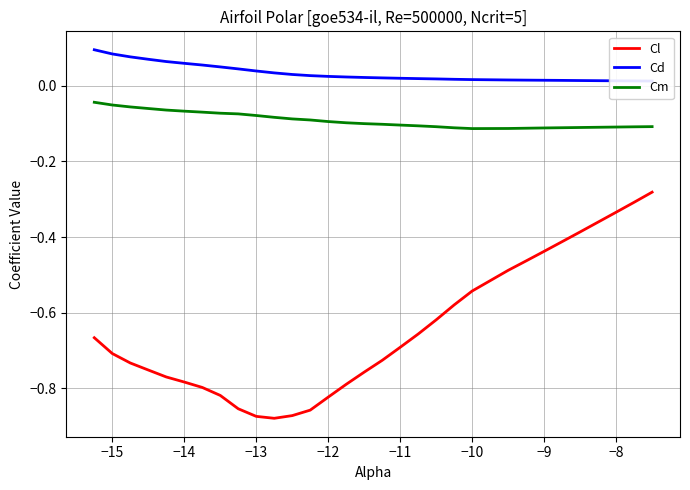

Reading left to right, what are all the values shown in this chart?

Cl: -0.7	-0.7	-0.7	-0.8	-0.8	-0.8	-0.8	-0.8	-0.9	-0.9	-0.9	-0.9	-0.9	-0.8	-0.8	-0.8	-0.7	-0.7	-0.7	-0.6	-0.6	-0.5	-0.5	-0.5	-0.4	-0.4	-0.4	-0.3	-0.3	-0.3
Cd: 0.1	0.1	0.1	0.1	0.1	0.1	0.1	0.1	0.0	0.0	0.0	0.0	0.0	0.0	0.0	0.0	0.0	0.0	0.0	0.0	0.0	0.0	0.0	0.0	0.0	0.0	0.0	0.0	0.0	0.0
Cm: -0.0	-0.1	-0.1	-0.1	-0.1	-0.1	-0.1	-0.1	-0.1	-0.1	-0.1	-0.1	-0.1	-0.1	-0.1	-0.1	-0.1	-0.1	-0.1	-0.1	-0.1	-0.1	-0.1	-0.1	-0.1	-0.1	-0.1	-0.1	-0.1	-0.1